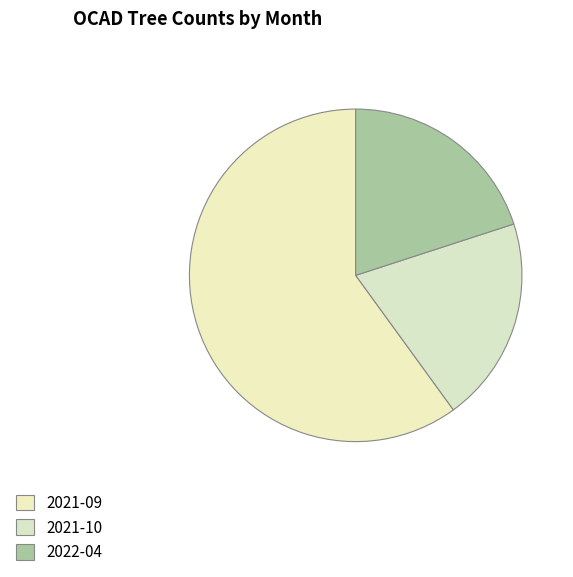

Is the sum of 2021-10 and 2021-09 greater than half?

Yes